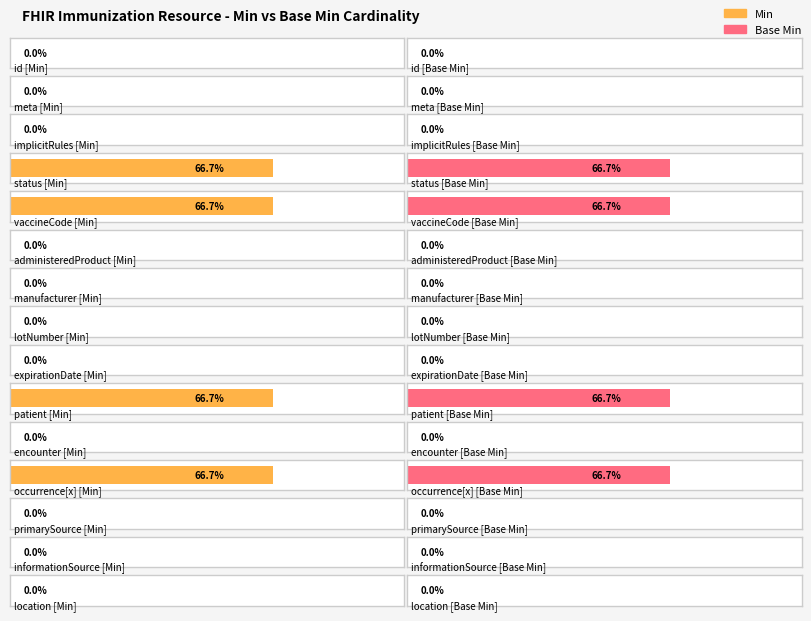

The Base Min series shows 0 at Immunization.expirationDate. True or false?

False